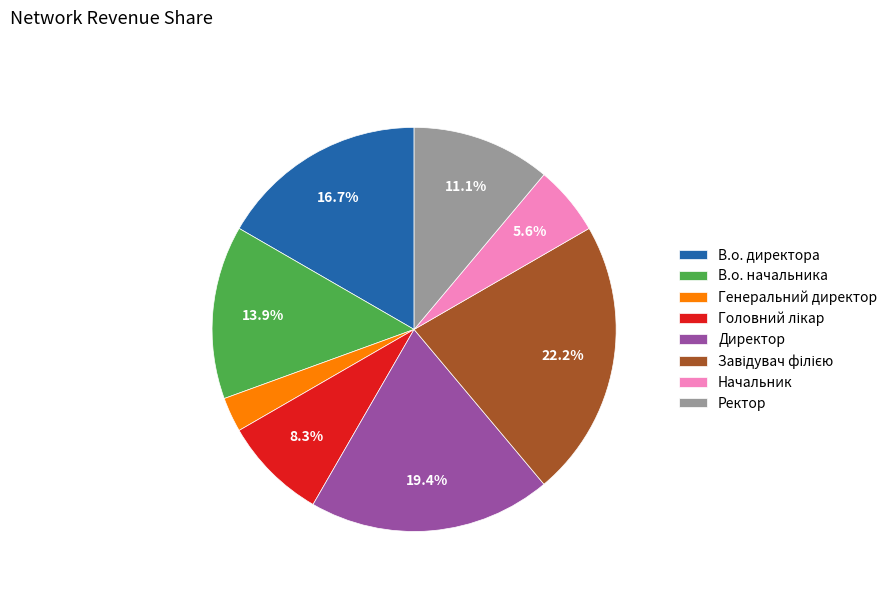

To the nearest percent, what is the average slice percentage?

12%